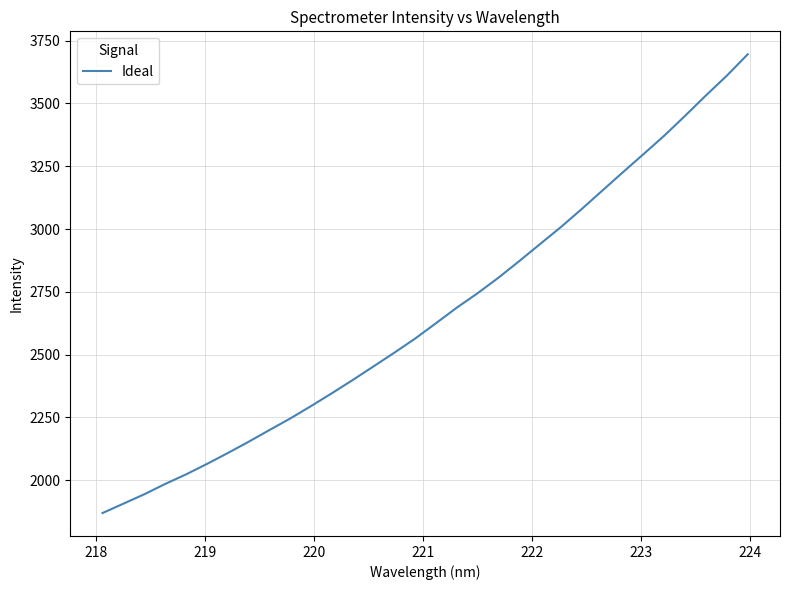

What is the greatest value displayed?

3695.9